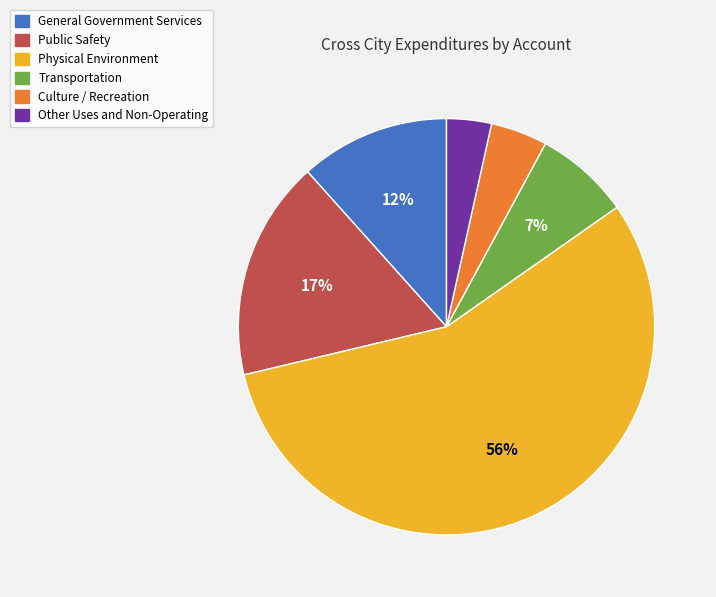

Which category has the smallest portion of the pie?

Other Uses and Non-Operating